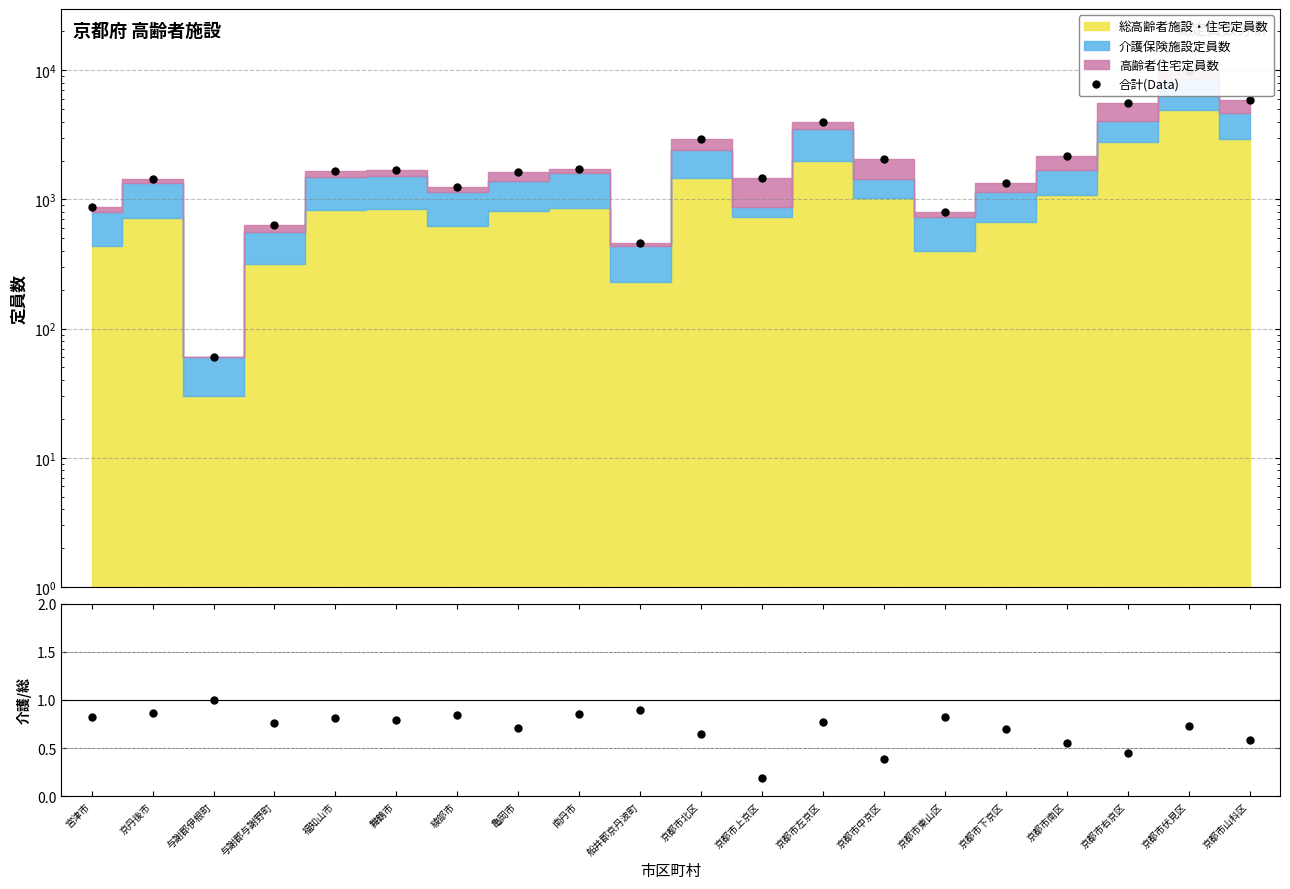

What position from the left is 京都市南区?

17